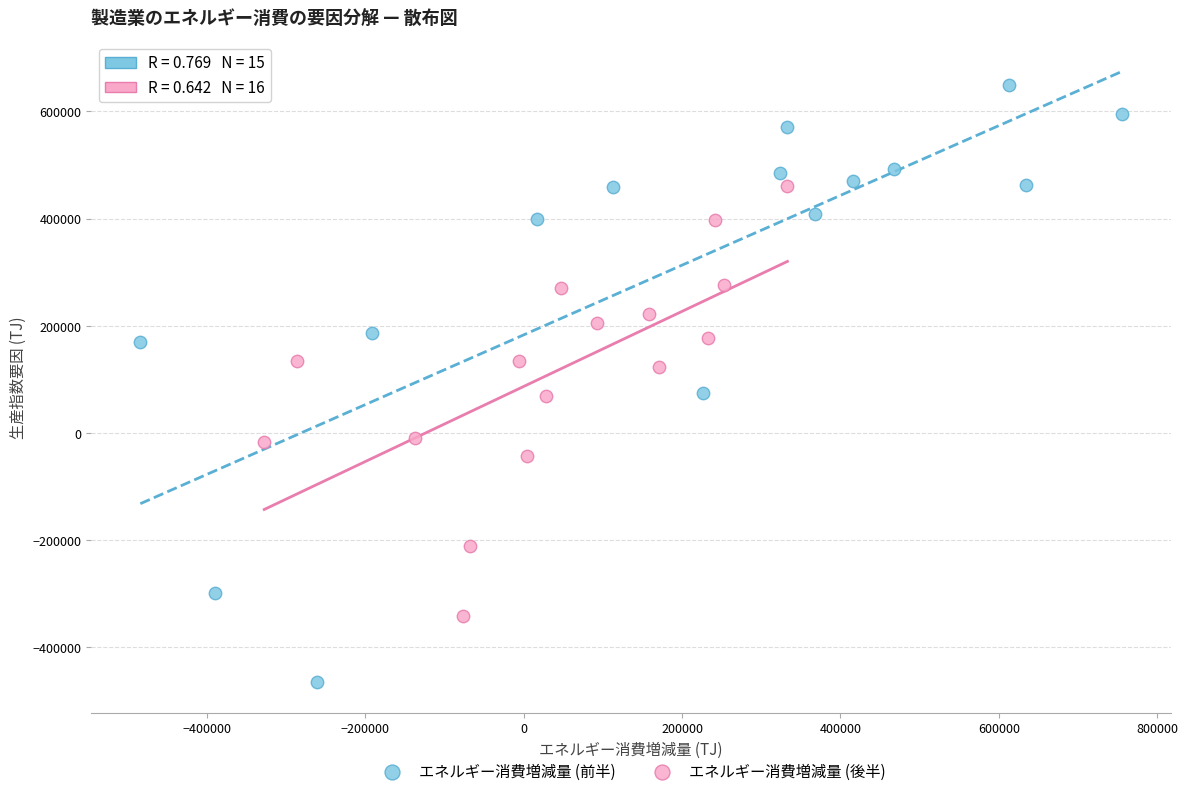

Which series has the widest spread of Y values?

エネルギー消費増減量 (前半)